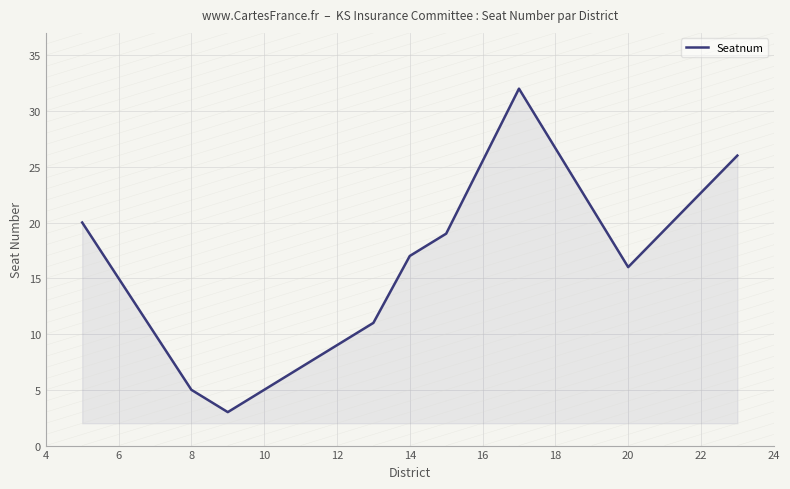

What is the difference between the maximum and minimum values?

29